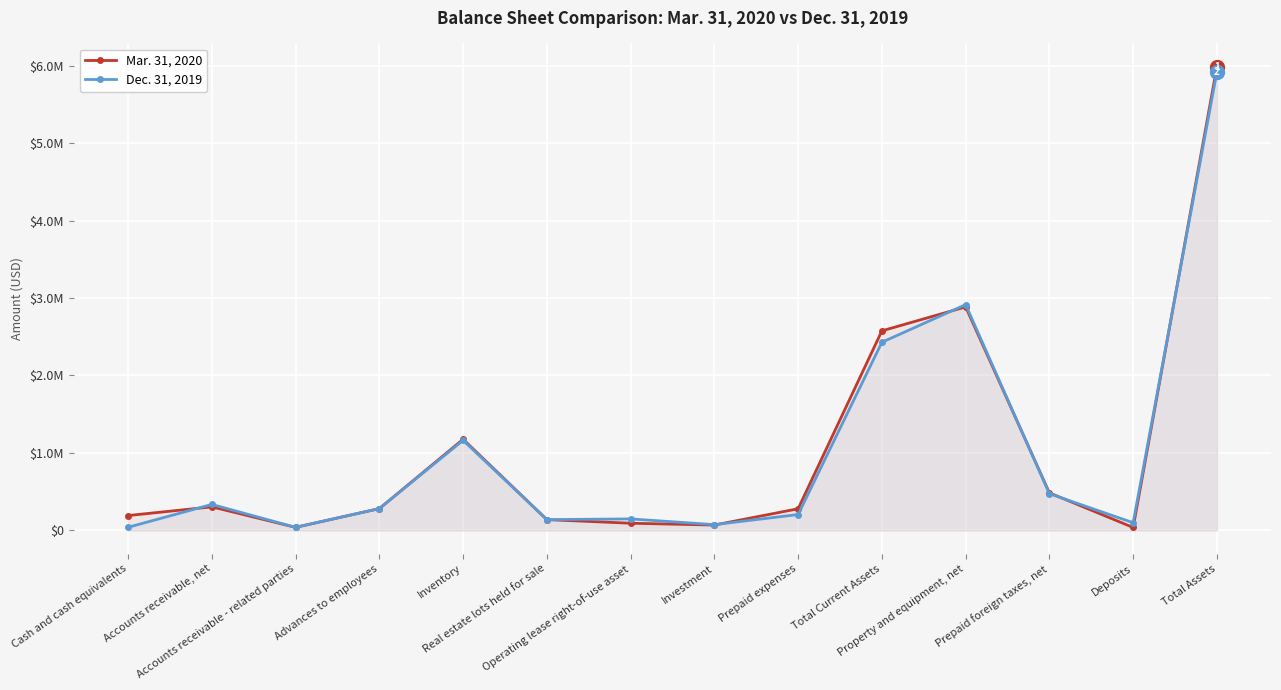

Rank the series at Total Assets from highest to lowest value.

Mar. 31, 2020, Dec. 31, 2019